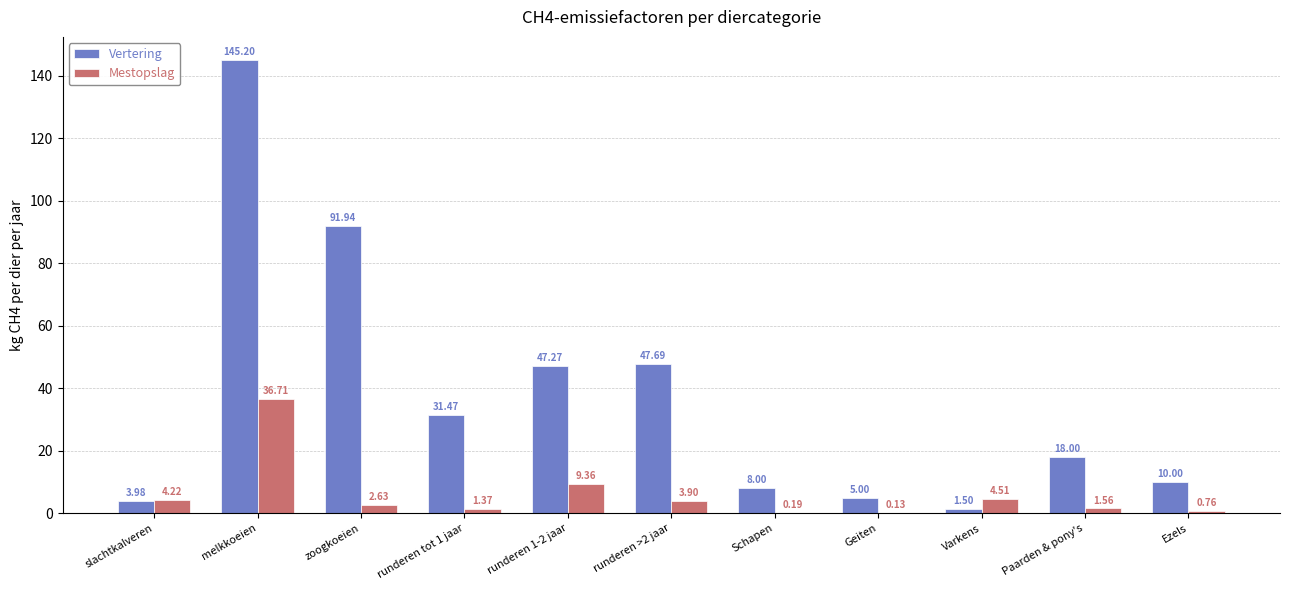

What is the sum of the Vertering values at Varkens and zoogkoeien?

93.4